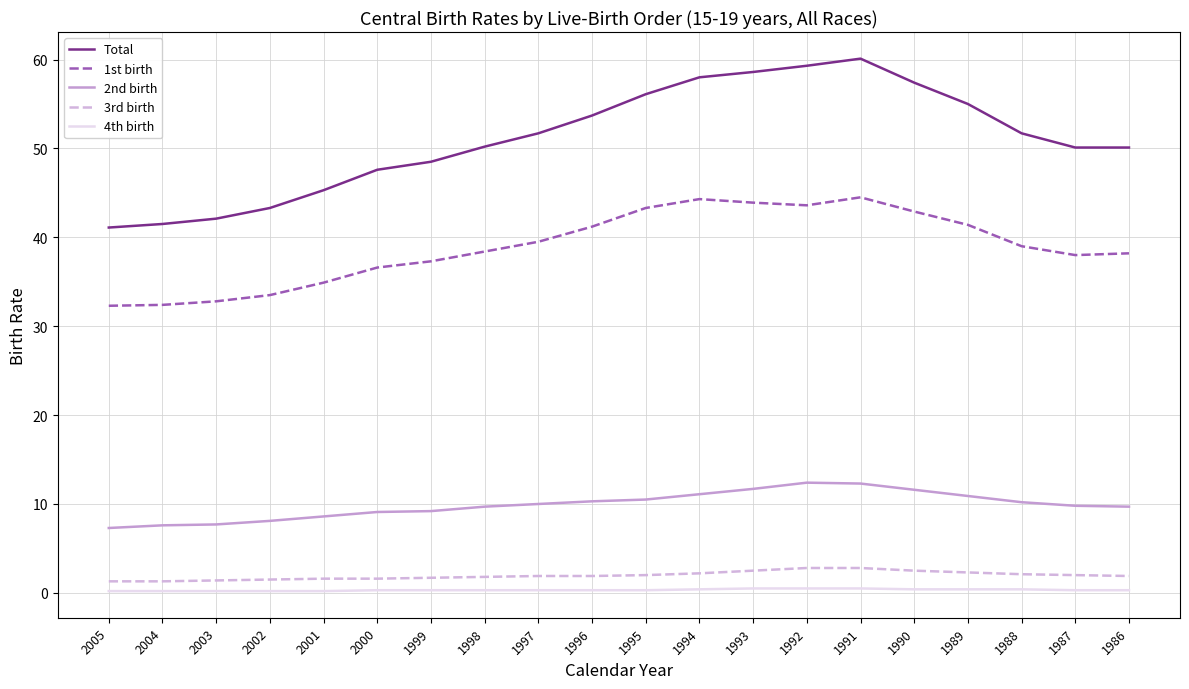

Which series changed the most between 2000 and 1989?

Total